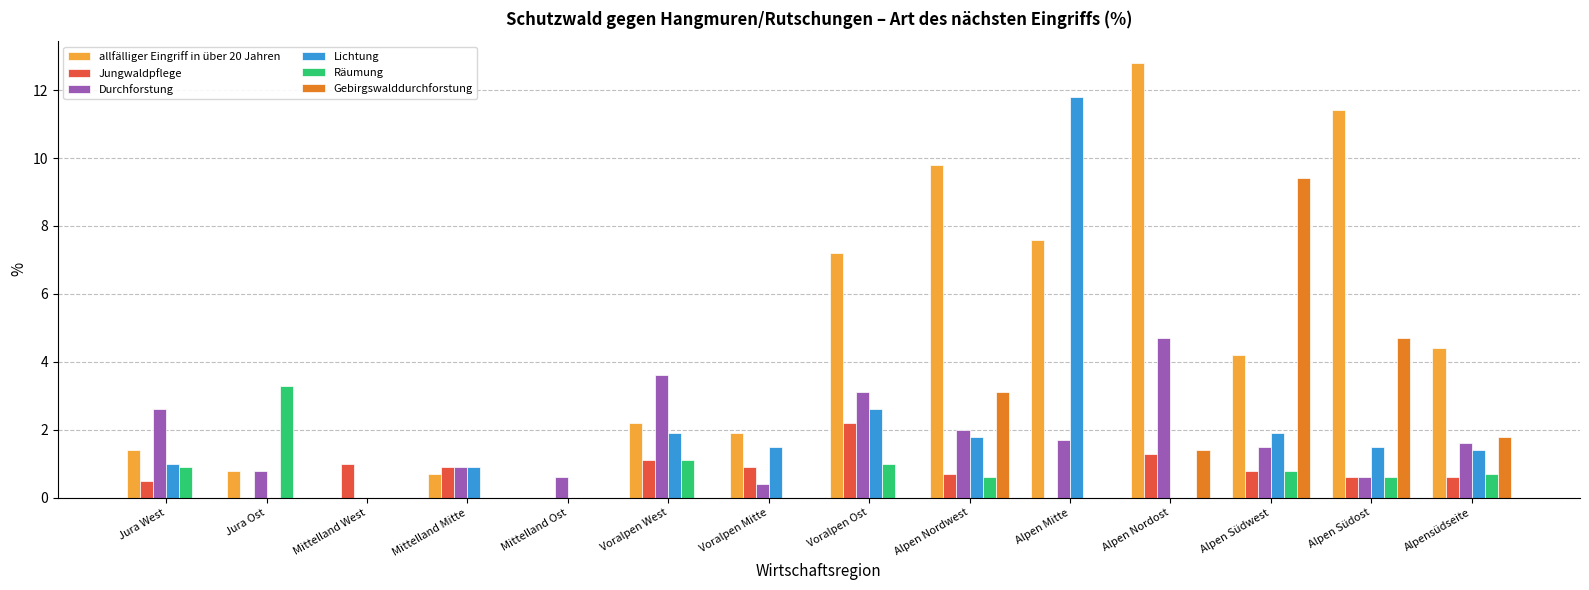

Which series has the largest total across all categories?

allfälliger Eingriff in über 20 Jahren